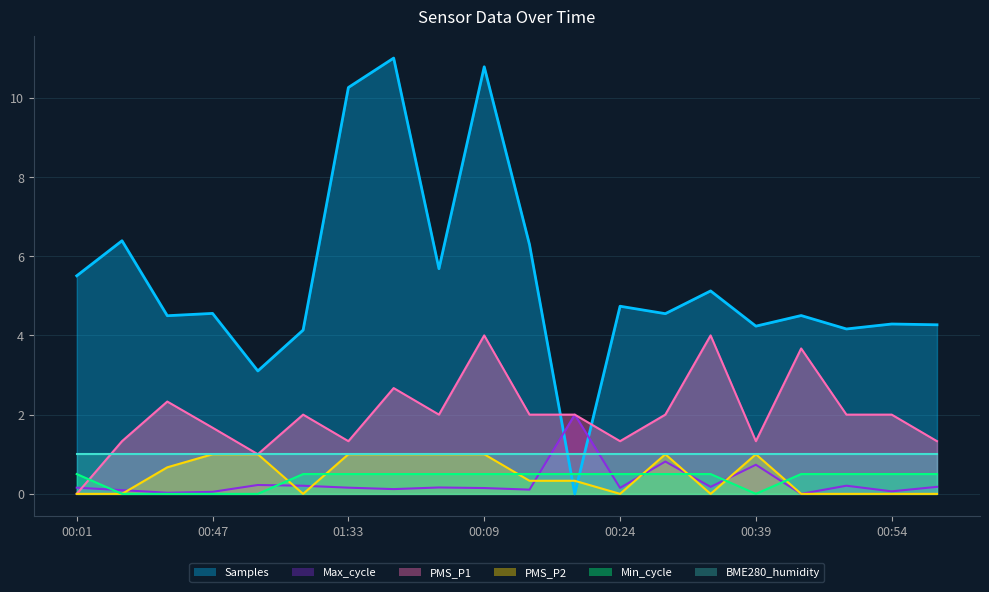

Which series has the largest total across all categories?

Samples